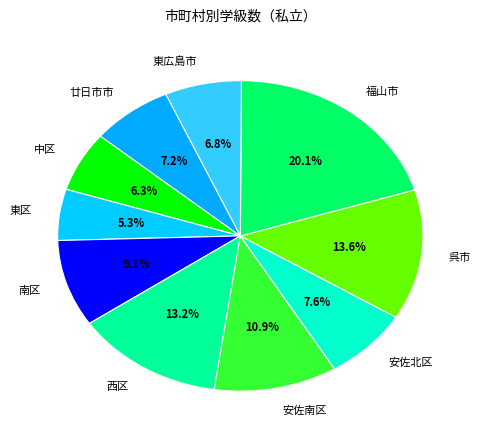

To the nearest percent, what is the combined percentage of 呉市 and 廿日市市?

21%